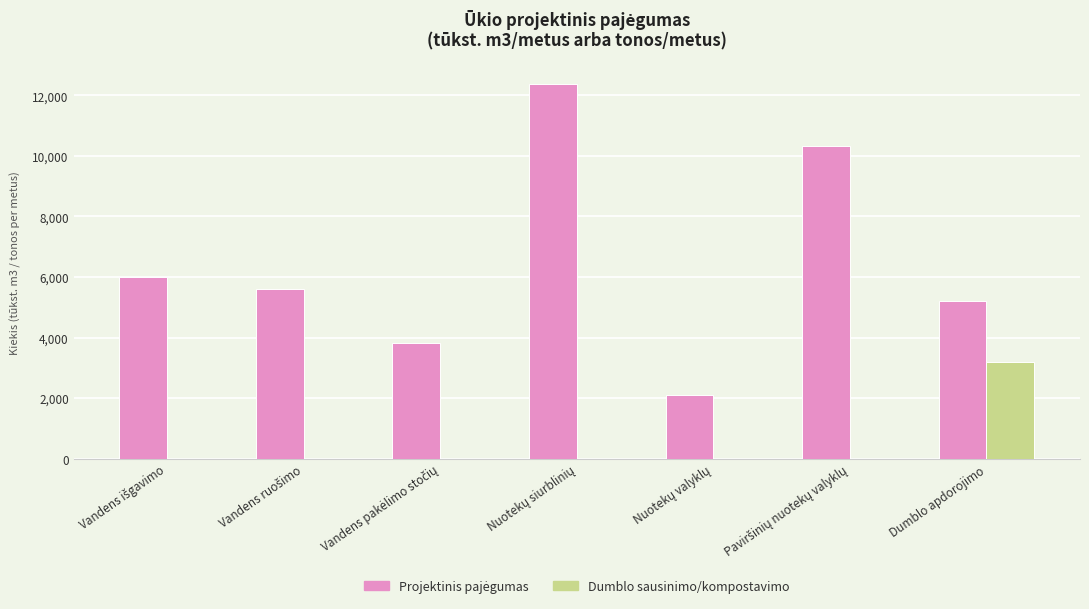

What is the sum of all Dumblo sausinimo/kompostavimo values?

3181.0